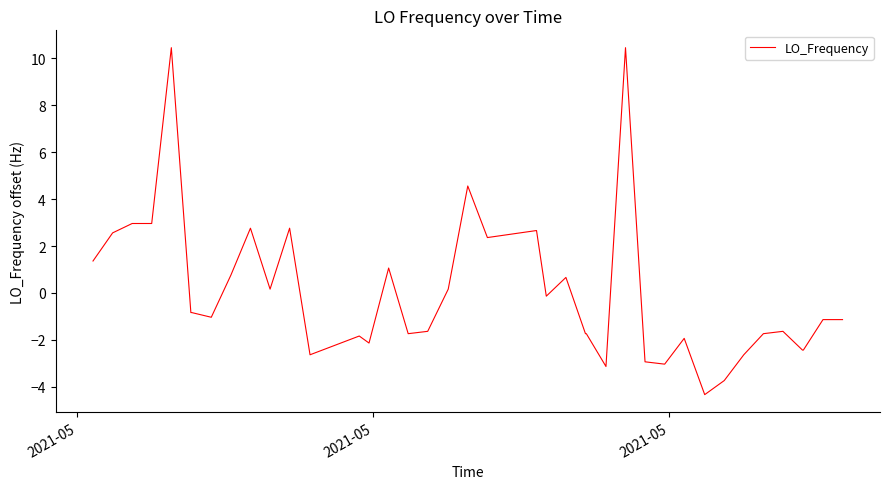

What is the minimum value shown in the chart?

-4.3